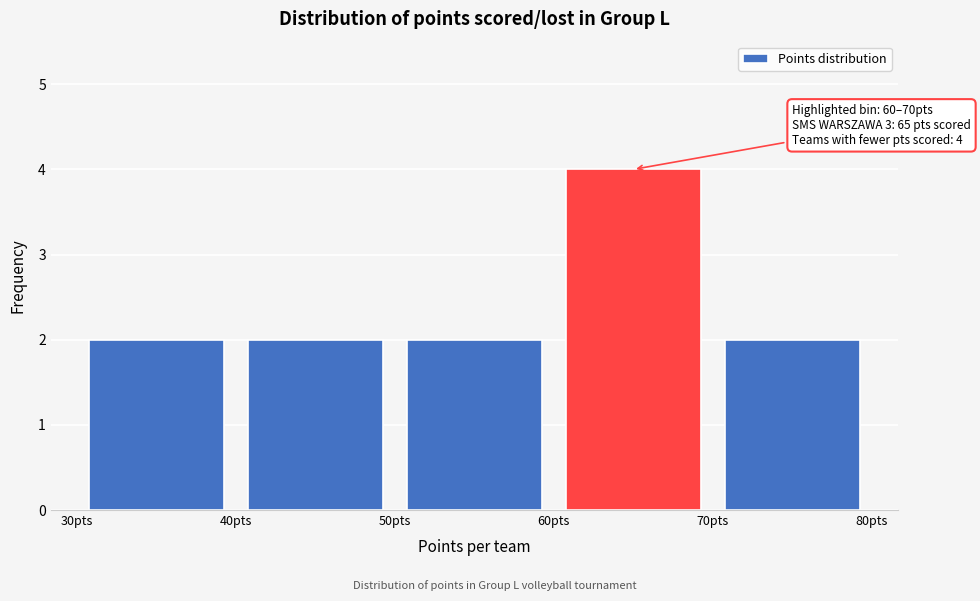

Which range on the x-axis has the tallest bar?

60 to 70